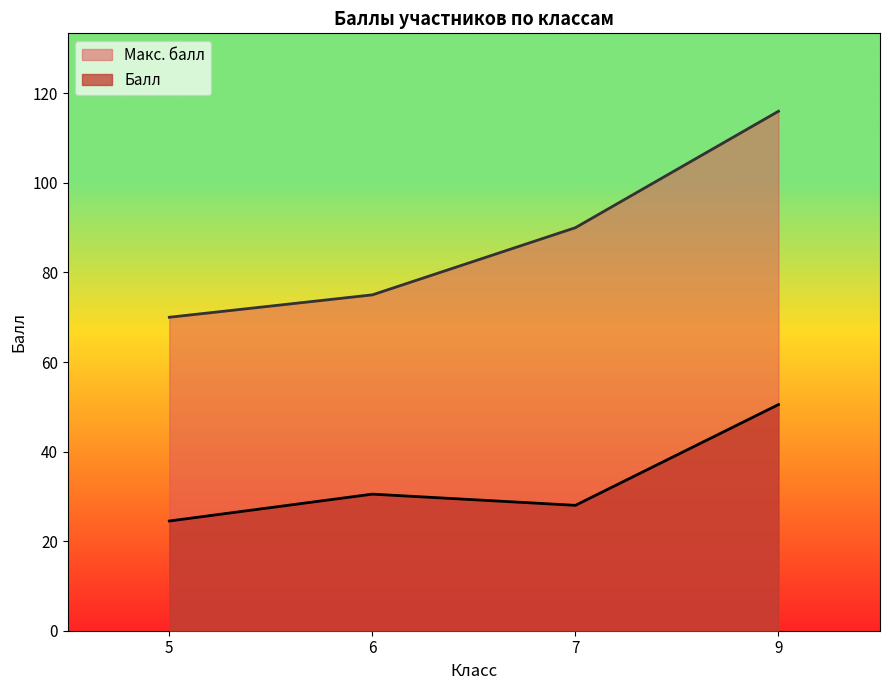

How many series are shown in this chart?

2